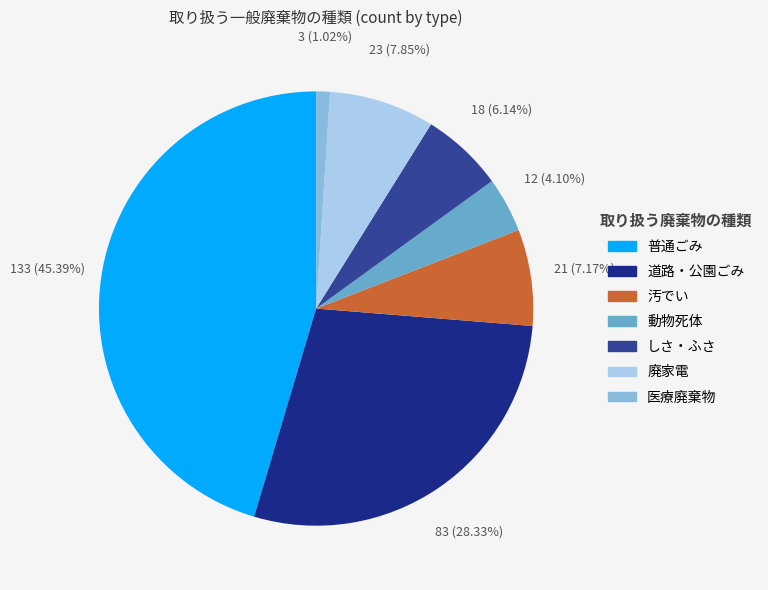

To the nearest percent, what is the average slice percentage?

14%